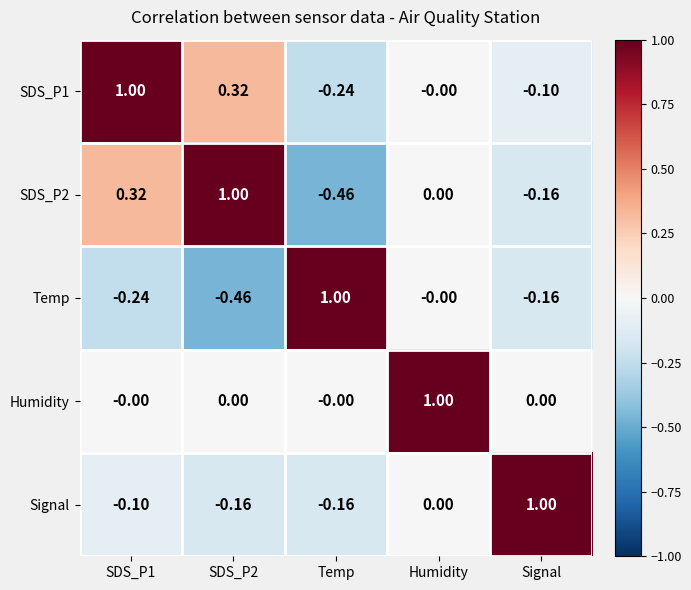

Which series has the largest total across all categories?

Humidity